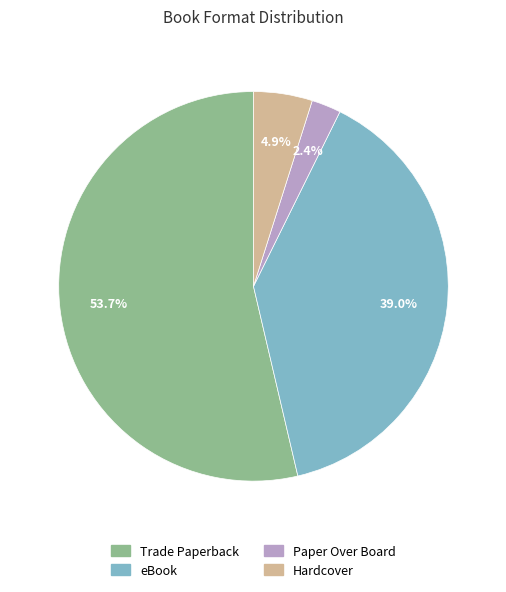

Count the number of slices in the pie.

4